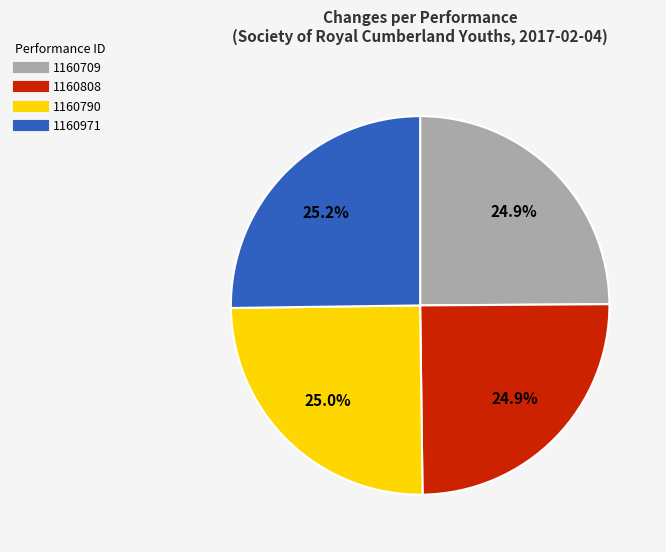

Does 1160709 account for over 50% of the chart?

No